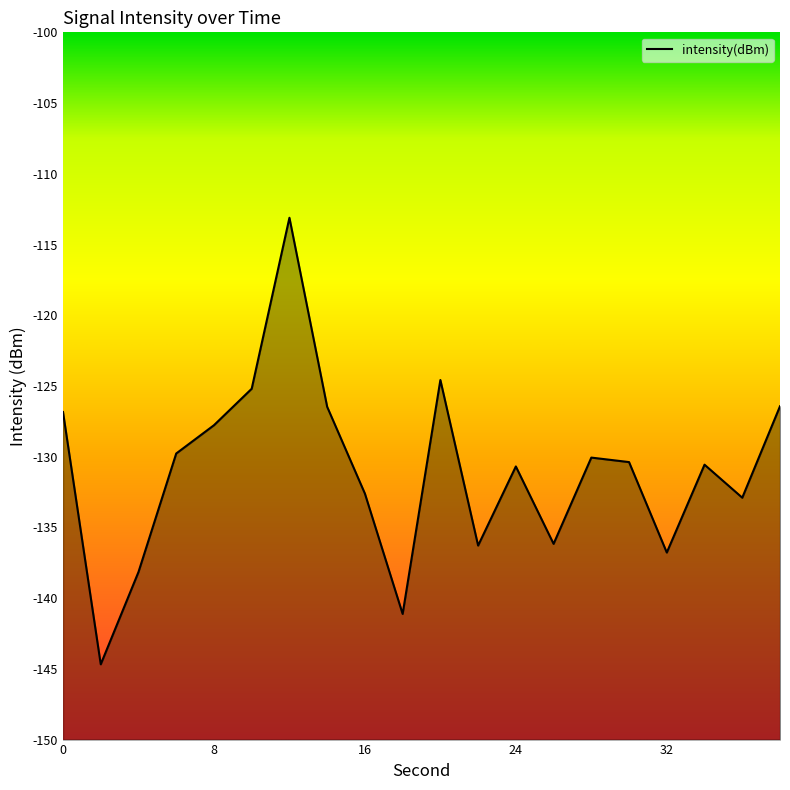

Which category has the highest value across all series?

12